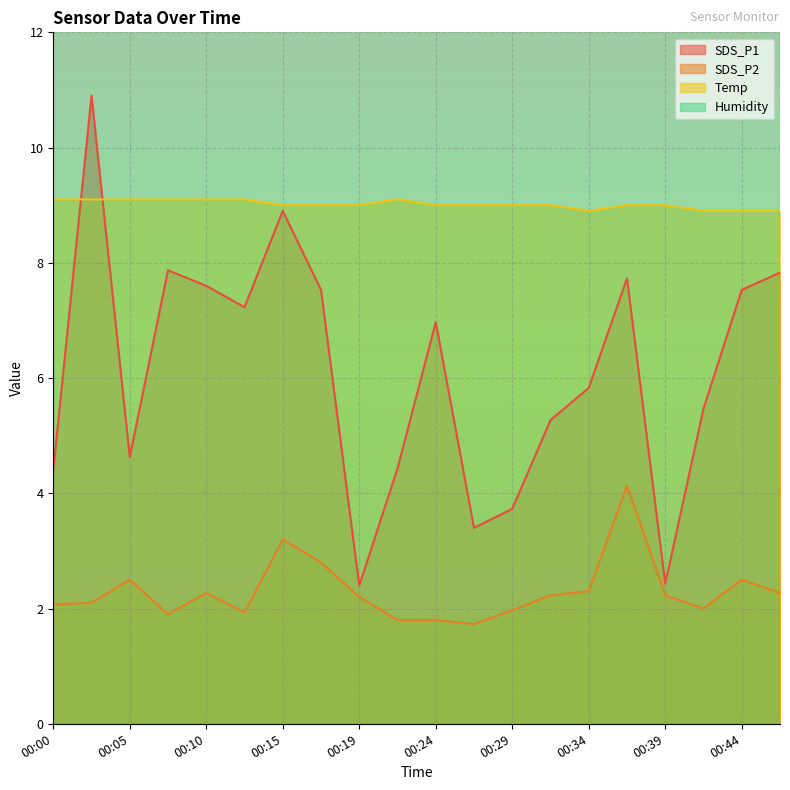

Between 00:17 and 00:32, which is larger?

00:17